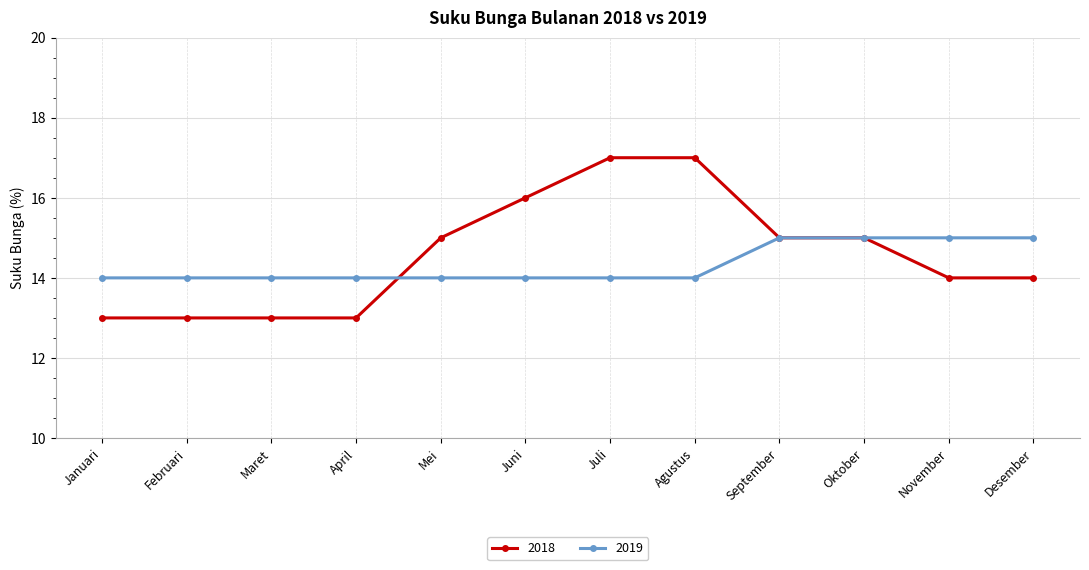

Is it true that 2018 equals 27 at Juli?

False